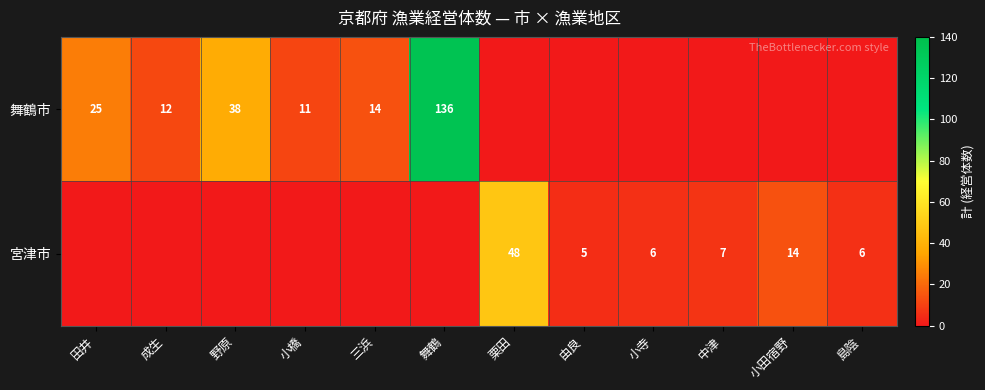

The 宮津市 series shows 6 at 島陰. True or false?

True